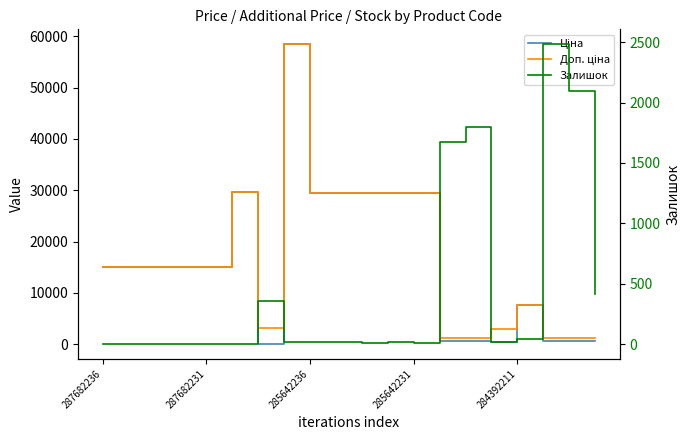

What is the difference between the Залишок values at 285642231 and 18?

2096.0